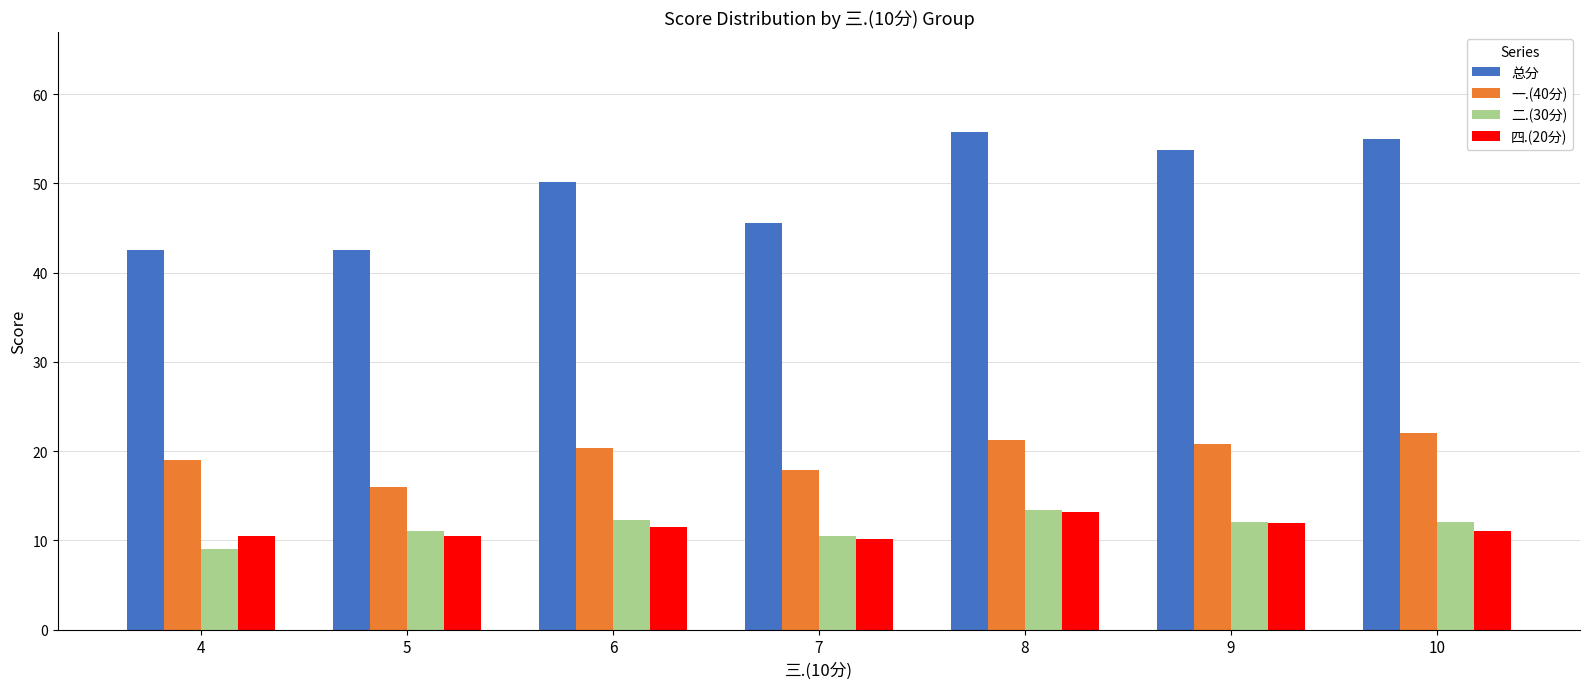

How many values in the 总分 series are below 50?

3